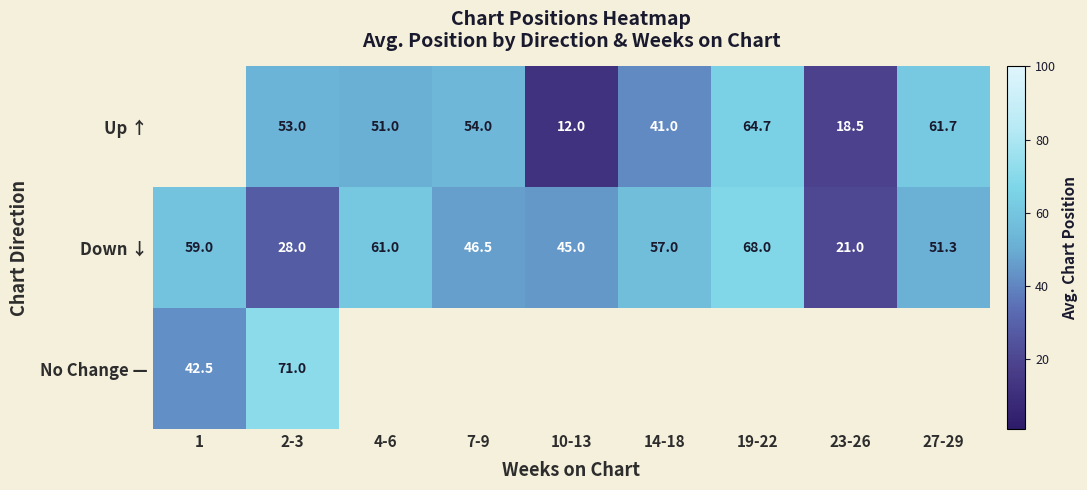

At which category is the sum across all series the highest?

2-3